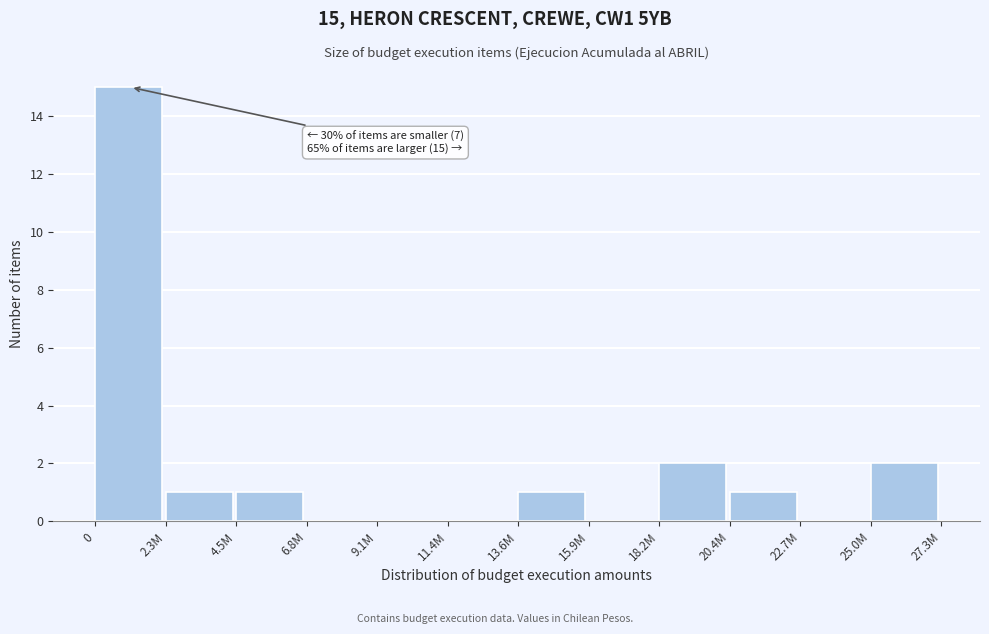

Reading left to right, what are all the values shown in this chart?

0=15	2.3M=1	4.5M=1	6.8M=0	9.1M=0	11.4M=0	13.6M=1	15.9M=0	18.2M=2	20.4M=1	22.7M=0	25.0M=2